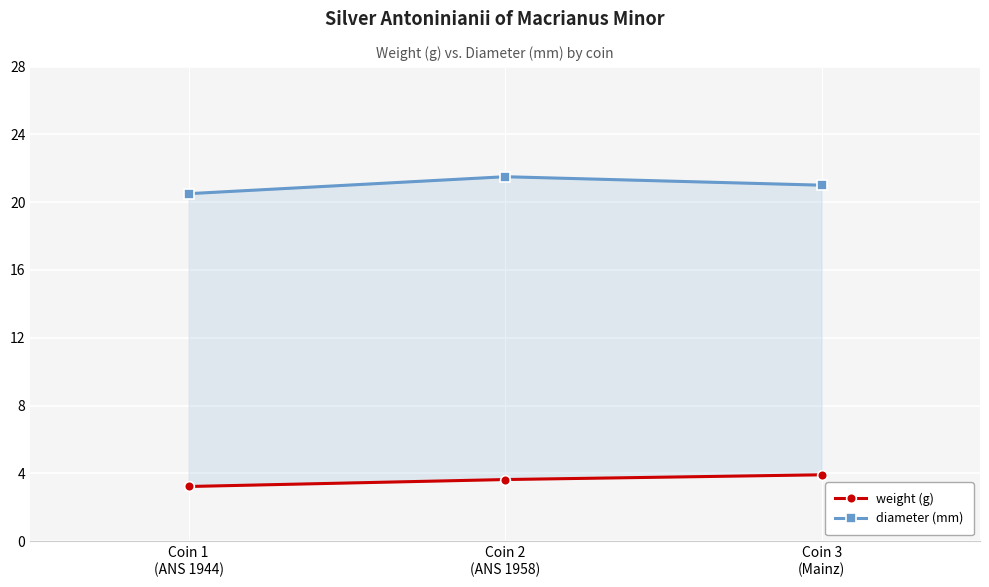

True or false: weight (g) has a value of 2.1 at Coin 1
(ANS 1944).

False